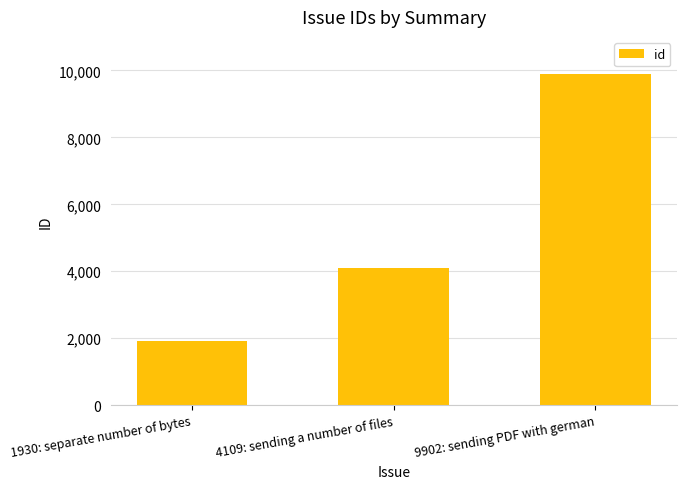

What is the change in value from 4109: sending a number of files to 9902: sending PDF with german?

+5793